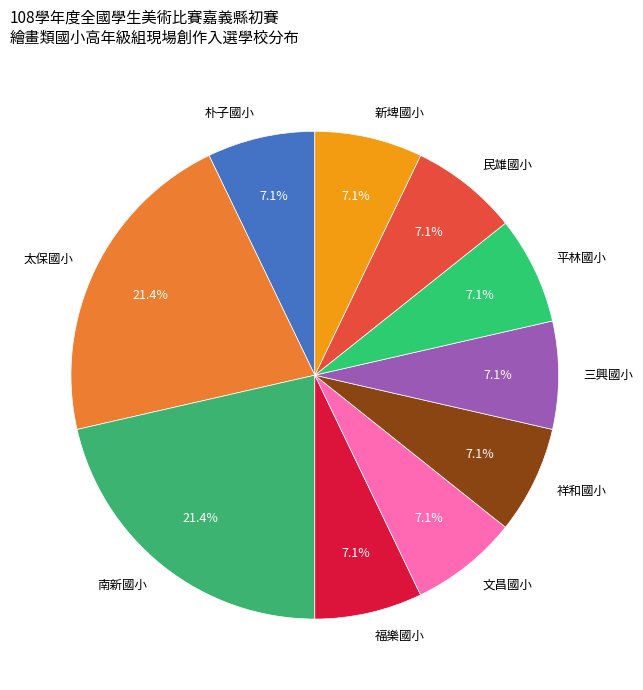

What percentage is NOT represented by 文昌國小?

92.9%